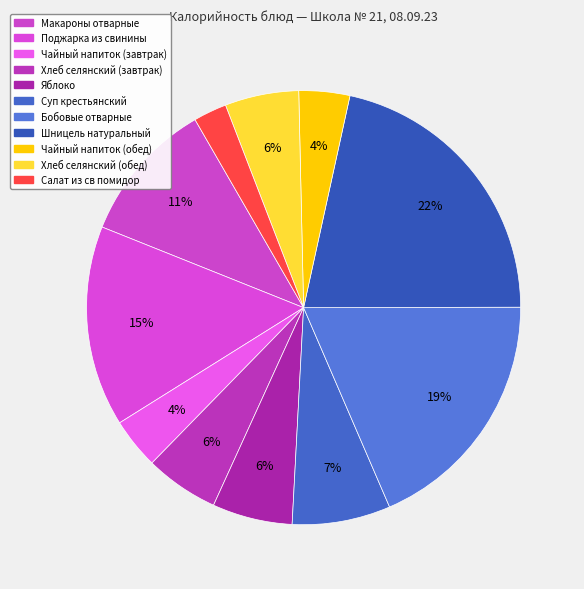

How many slices are in this pie chart?

11